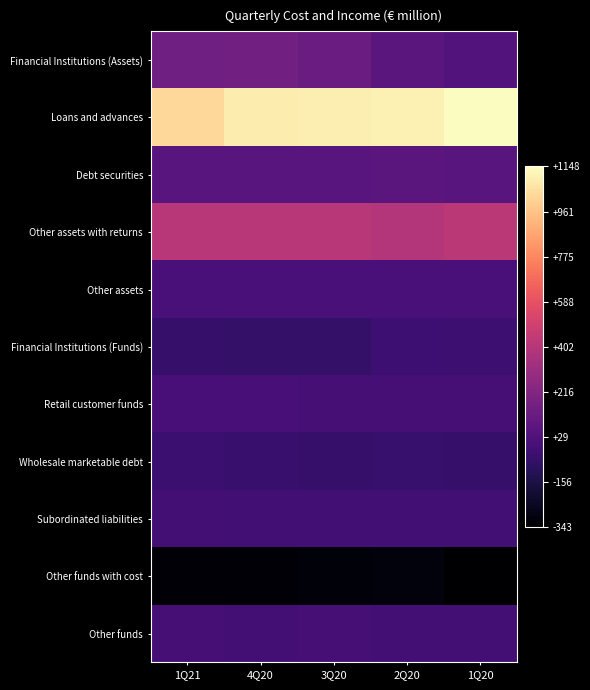

What is the total value across all series at 1Q20?

1200